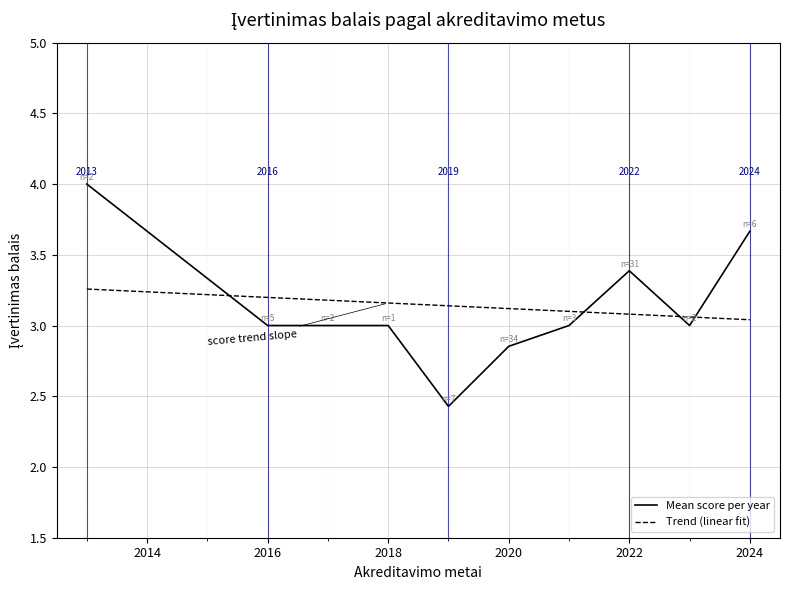

Does the chart have visible grid lines?

Yes